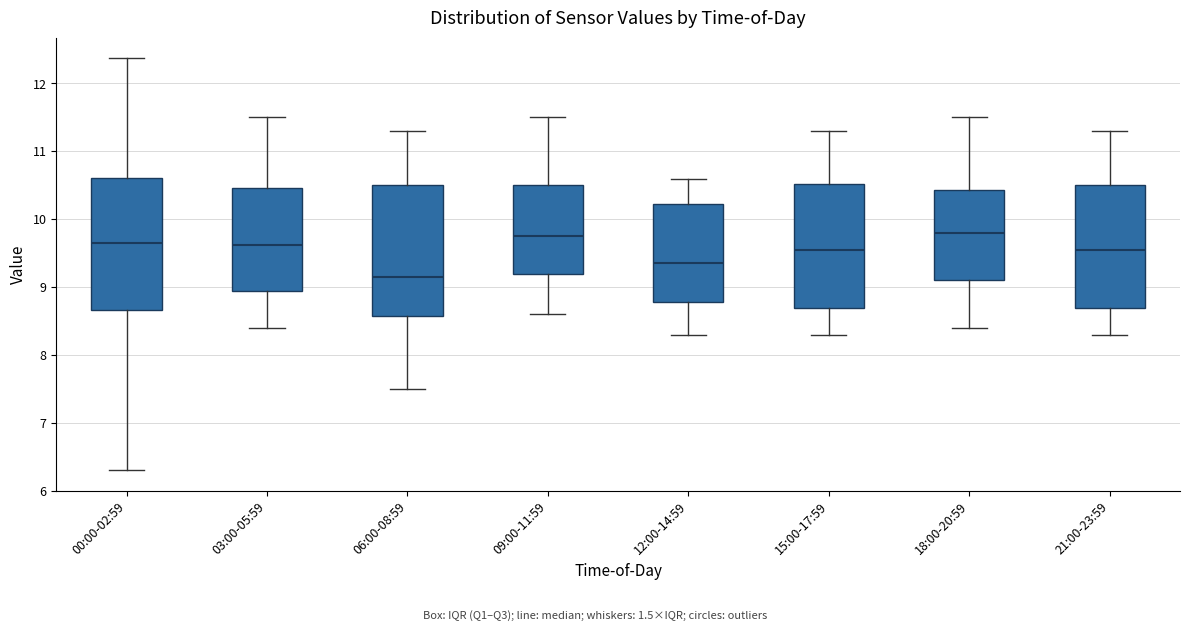

Reading left to right, read every box against the y-axis: the position of its median line, the range the box covers, and the ends of its whiskers. The values are not printed on the chart, so give them approximately, as read against the axis.

00:00-02:59: median 9.7, box 8.7 to 10.6, whiskers 6.3 to 12.4
03:00-05:59: median 9.6, box 8.9 to 10.5, whiskers 8.4 to 11.5
06:00-08:59: median 9.2, box 8.6 to 10.5, whiskers 7.5 to 11.3
09:00-11:59: median 9.8, box 9.2 to 10.5, whiskers 8.6 to 11.5
12:00-14:59: median 9.4, box 8.8 to 10.2, whiskers 8.3 to 10.6
15:00-17:59: median 9.6, box 8.7 to 10.5, whiskers 8.3 to 11.3
18:00-20:59: median 9.8, box 9.1 to 10.4, whiskers 8.4 to 11.5
21:00-23:59: median 9.6, box 8.7 to 10.5, whiskers 8.3 to 11.3